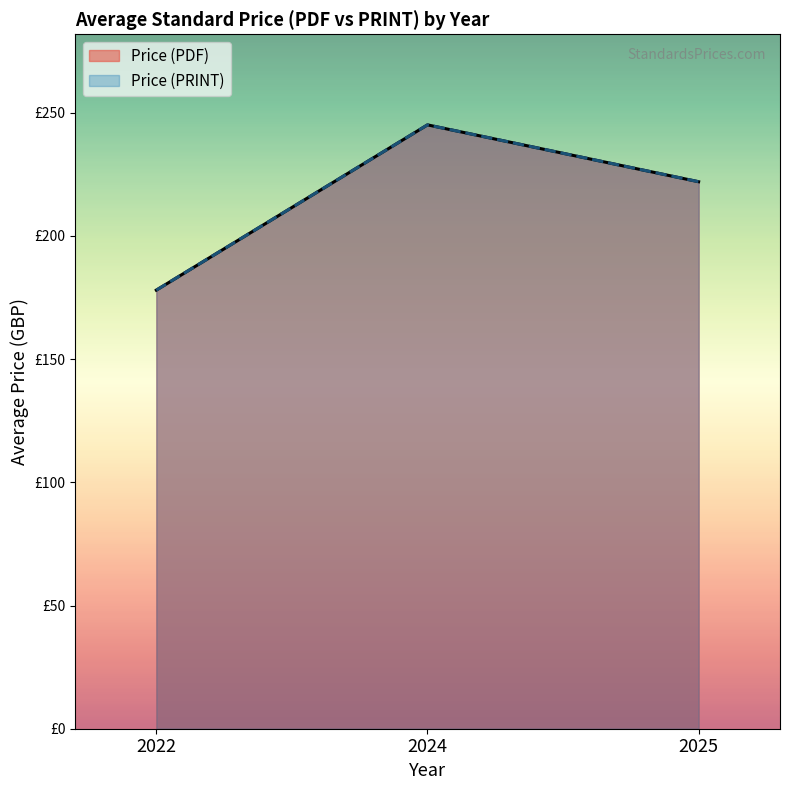

Rank the series by their maximum value, from highest to lowest.

Price (PDF), Price (PRINT)